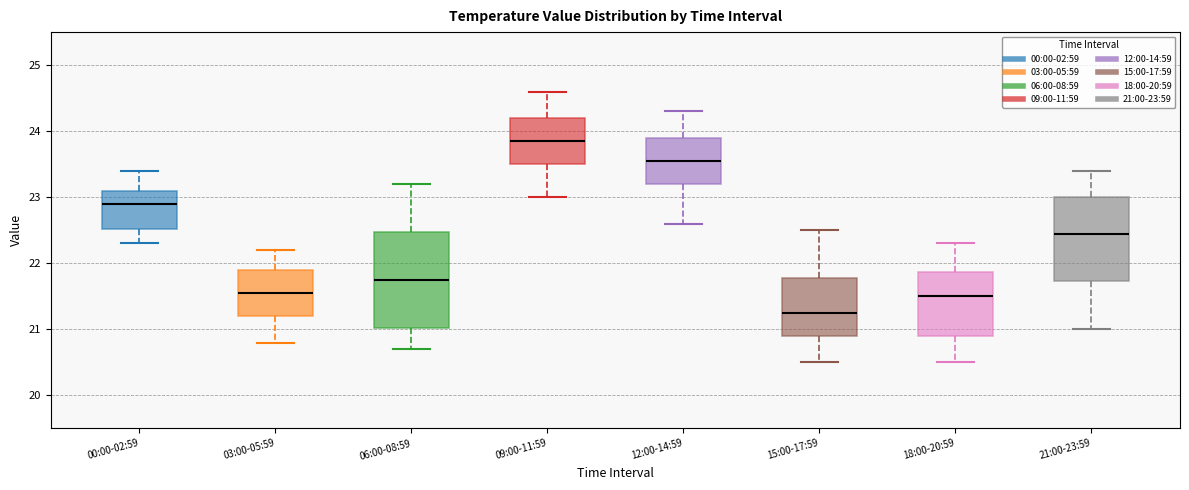

Where does the lower whisker of the box for 06:00-08:59 end on the y-axis? The values are not printed on the chart, so give them approximately, as read against the axis.

20.7